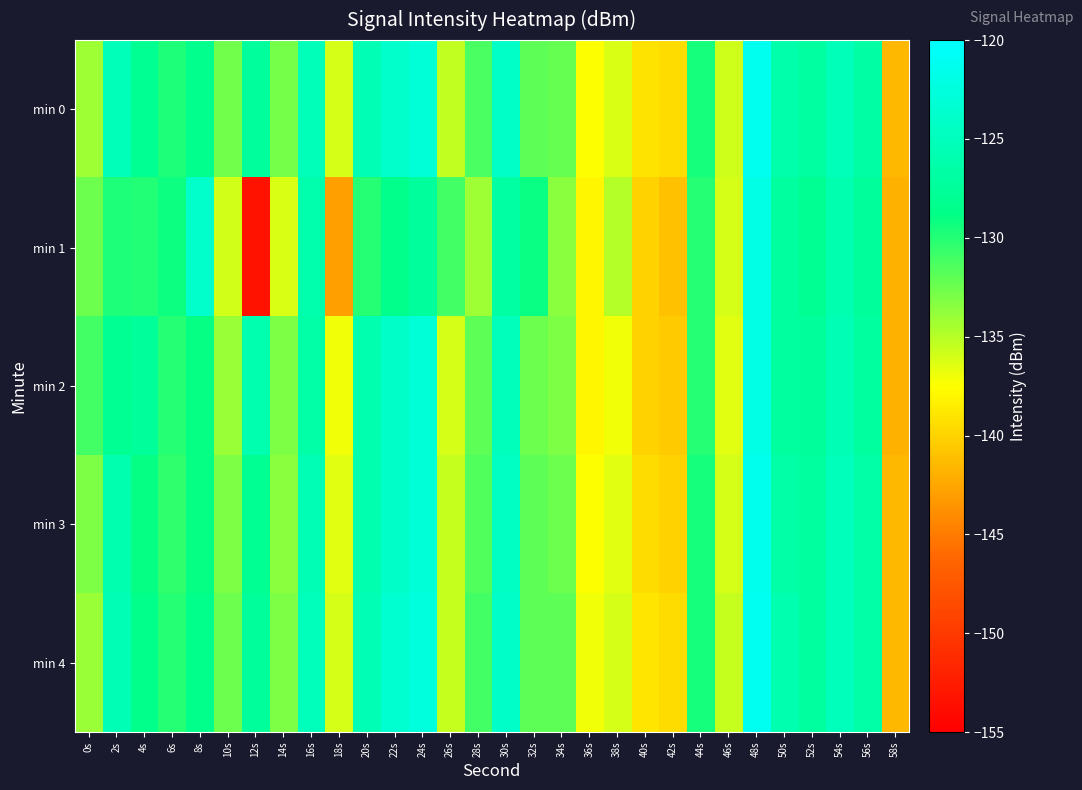

What is the difference between the highest and lowest values at 4s?

2.5